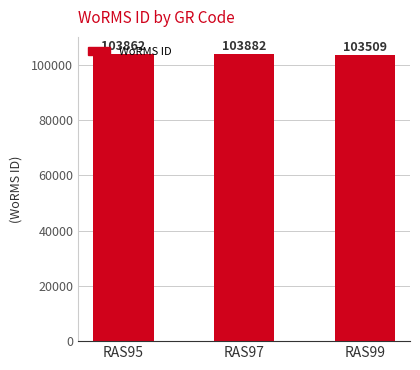

Which label corresponds to the smallest value in the chart?

RAS99